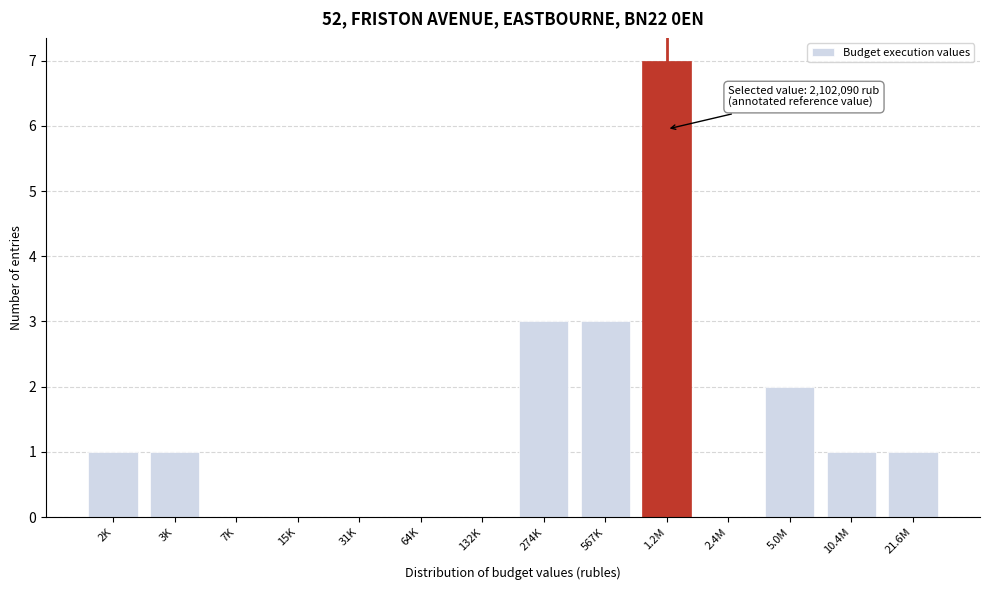

Reading right to left, list all the values displayed in this chart.

21.6M=1	10.4M=1	5.0M=2	2.4M=0	1.2M=7	567K=3	274K=3	132K=0	64K=0	31K=0	15K=0	7K=0	3K=1	2K=1